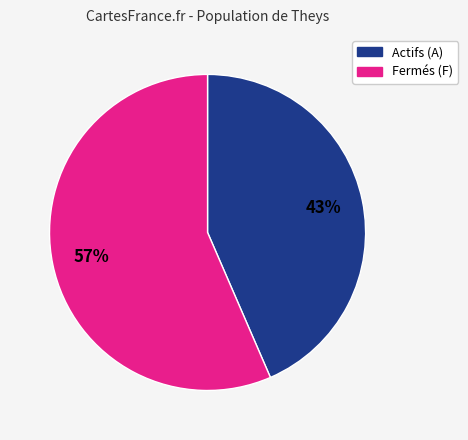

Does any single category account for the majority?

Yes